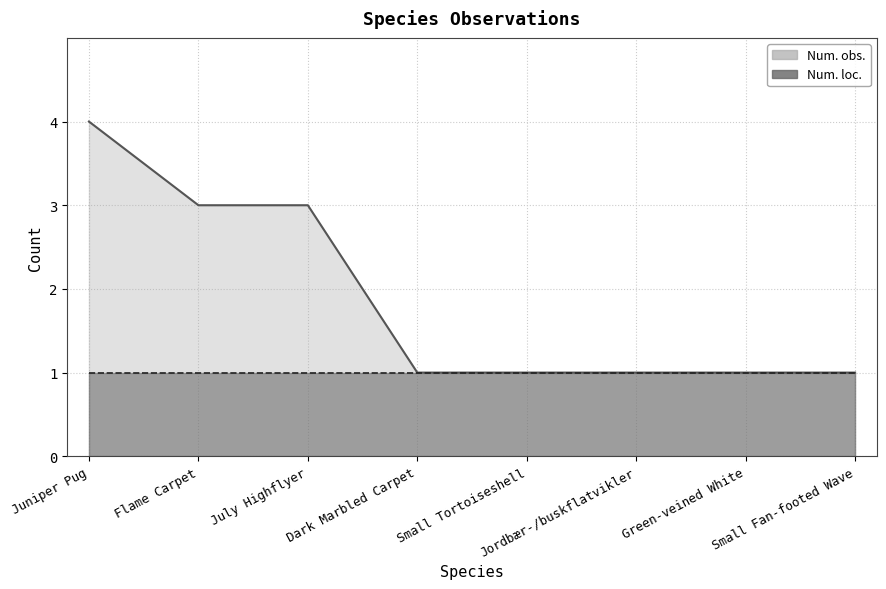

Reading left to right, list all the values displayed in this chart.

4	3	3	1	1	1	1	1